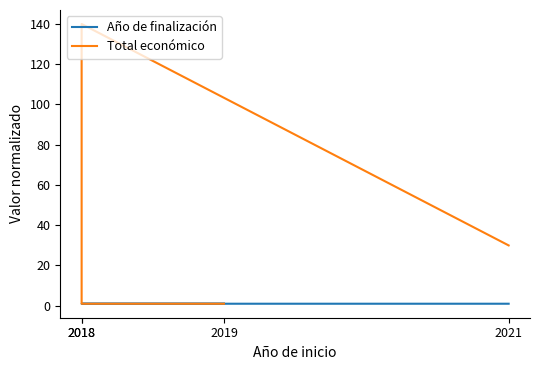

What is the minimum value shown in the chart?

1.0